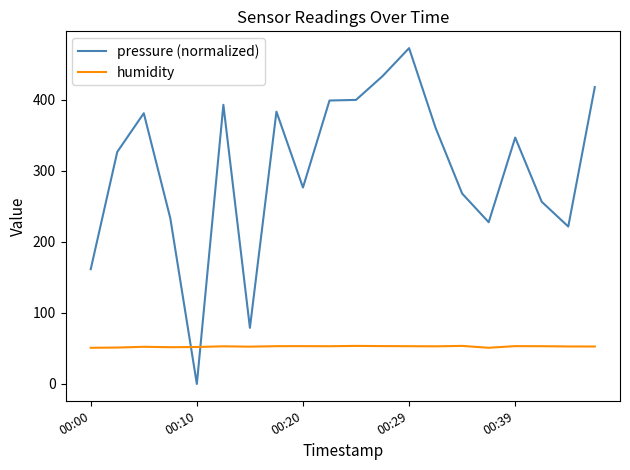

What is the maximum value for pressure (normalized)?

473.0